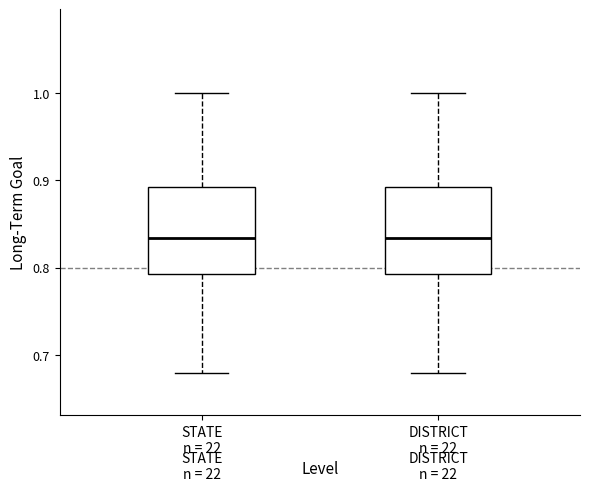

Reading left to right, transcribe this box plot: for each box, give where its median line is, the range the box spans, and where its two whiskers end, as read against the y-axis. The values are not printed on the chart, so give them approximately, as read against the axis.

STATE n = 22: median 0.83, box 0.79 to 0.89, whiskers 0.68 to 1.00
DISTRICT n = 22: median 0.83, box 0.79 to 0.89, whiskers 0.68 to 1.00